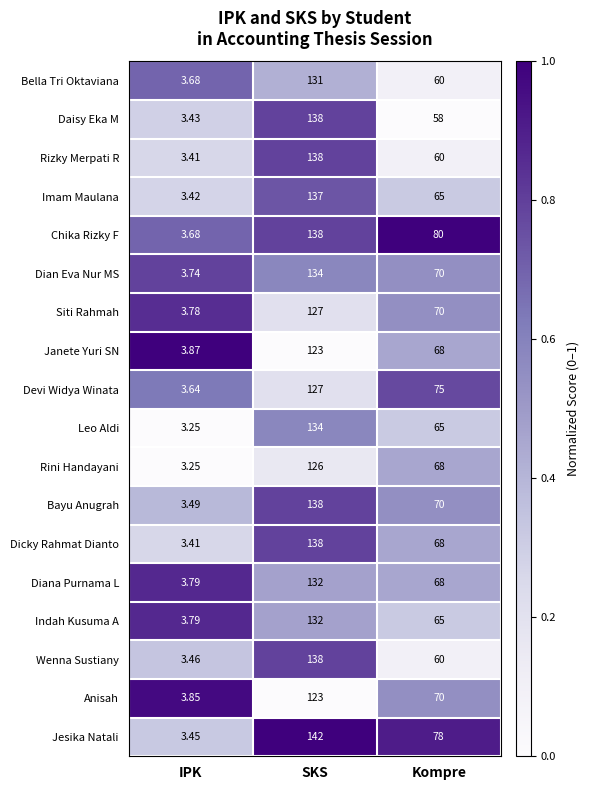

Between SKS and Kompre, which series saw the biggest shift?

Daisy Eka M